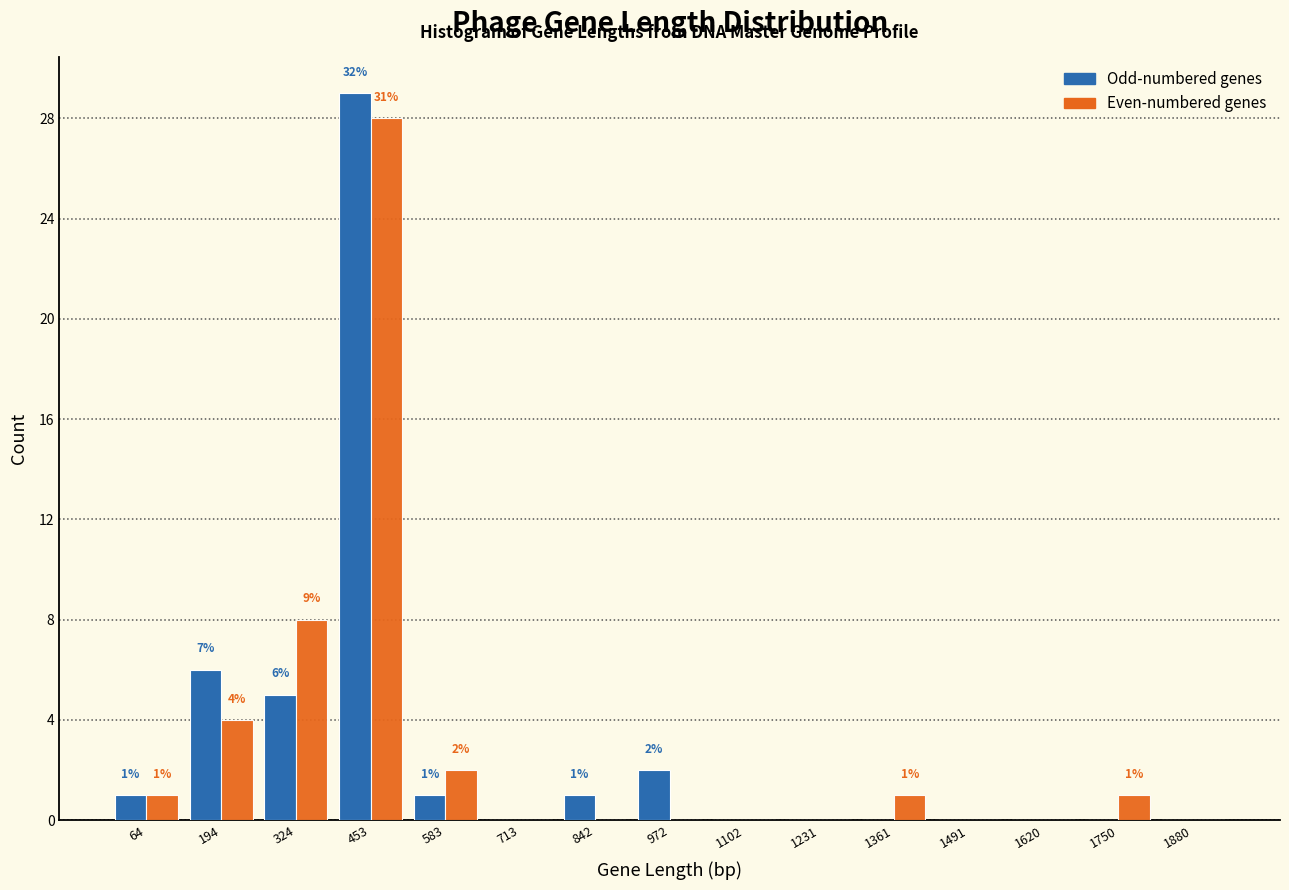

In the Even-numbered genes series, which range on the x-axis has the tallest bar?

380 to 520